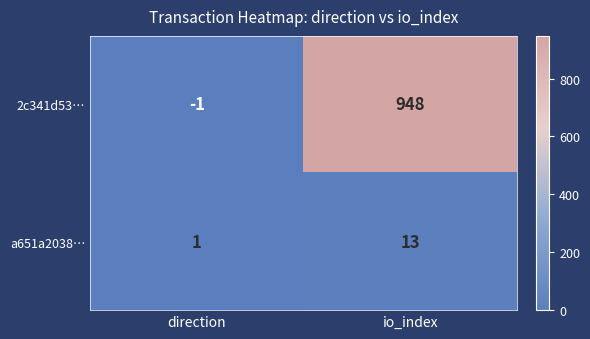

The a651a2038… series shows 13 at io_index. True or false?

True